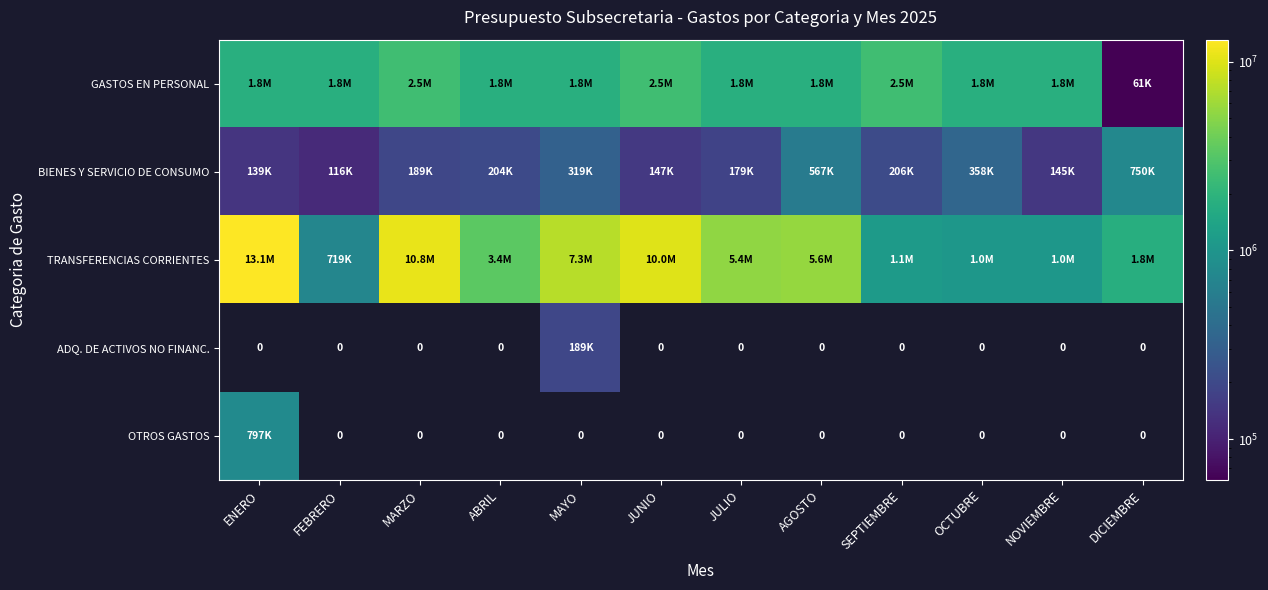

At how many categories does at least one series exceed 3432810?

6